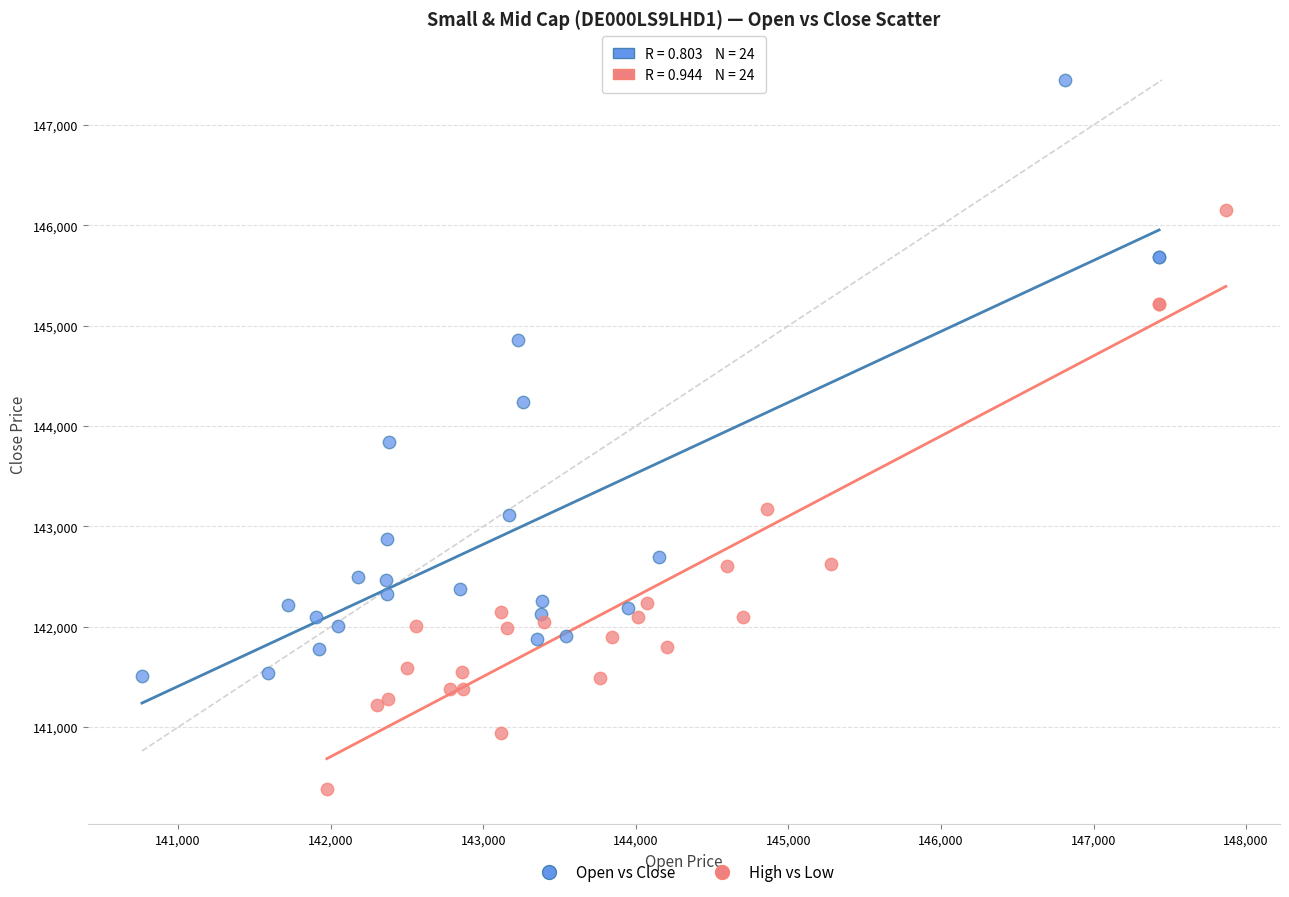

Which series reaches the maximum Y coordinate?

Open vs Close